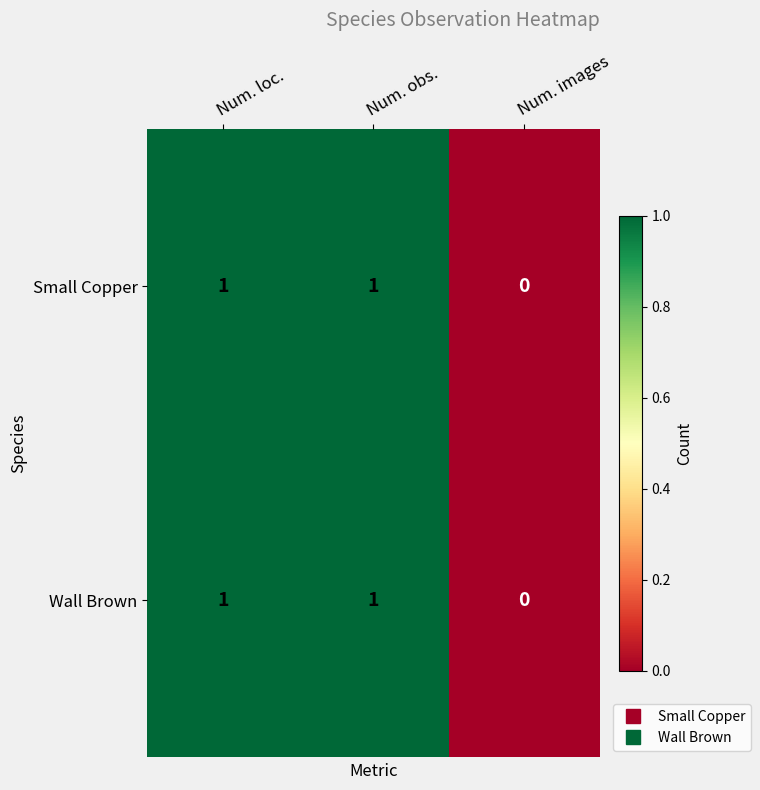

At which label is Wall Brown closest to 0?

Num. images